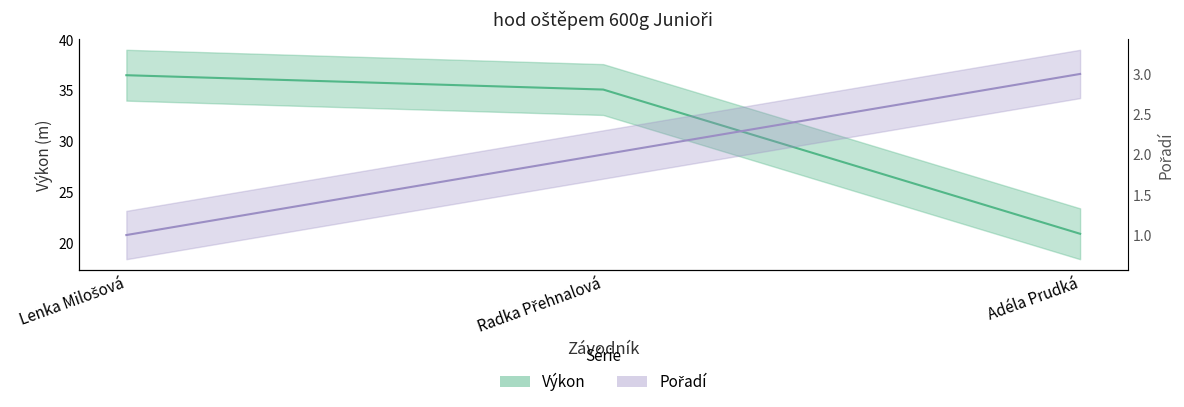

What is the difference between the highest and lowest values at Radka Přehnalová?

33.1